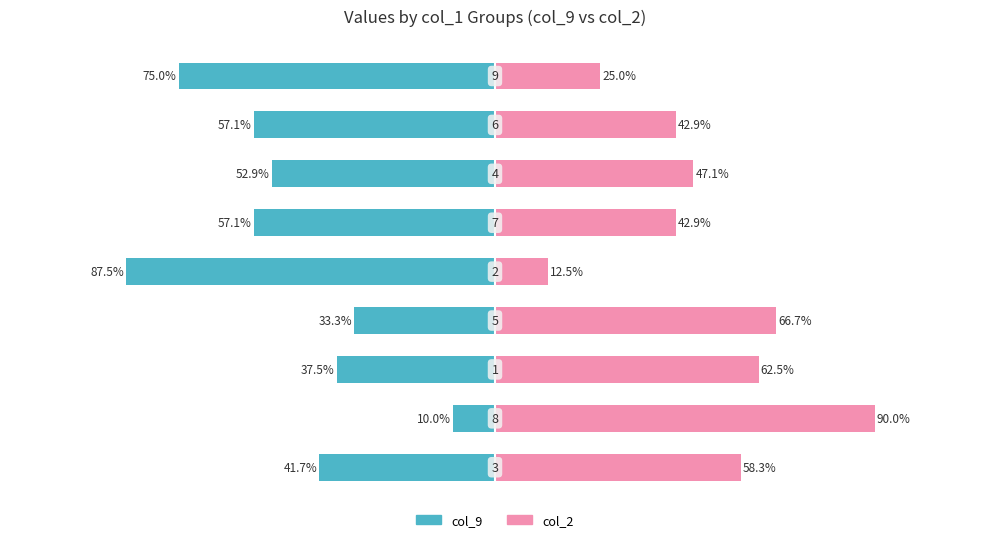

How many bars are there in each group?

2